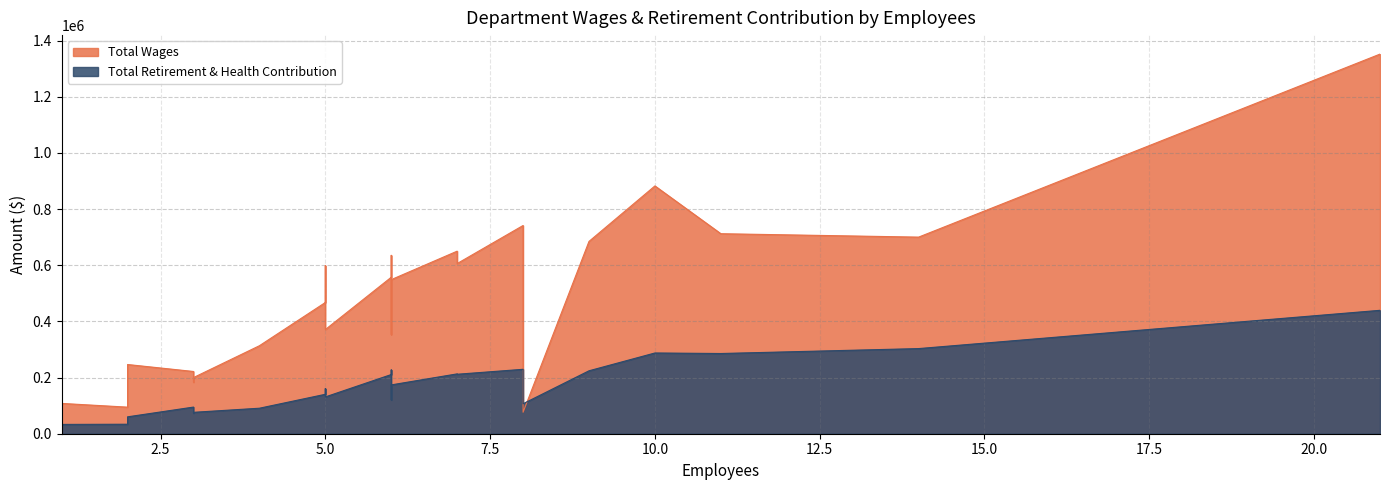

What are all the series names shown in the legend?

Total Wages, Total Retirement & Health Contribution